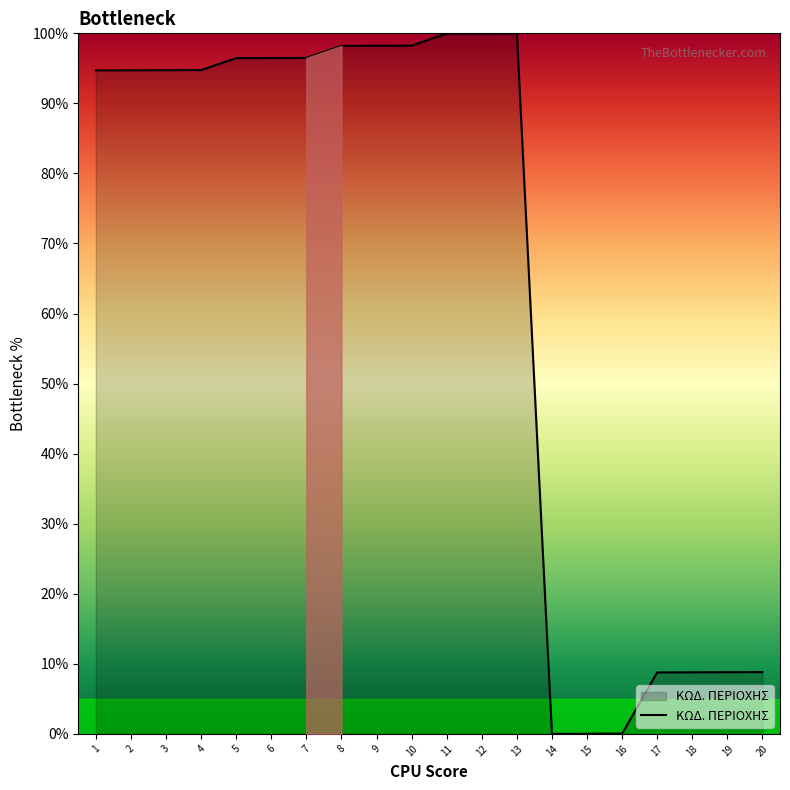

What is the change in value from 9 to 14?

-98.2